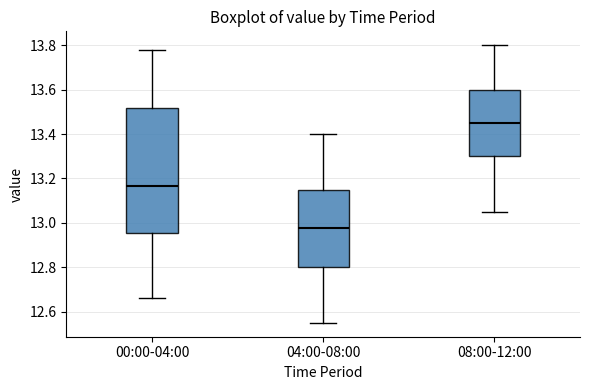

Comparing the boxes themselves (not the whiskers), which one is the tallest?

00:00-04:00